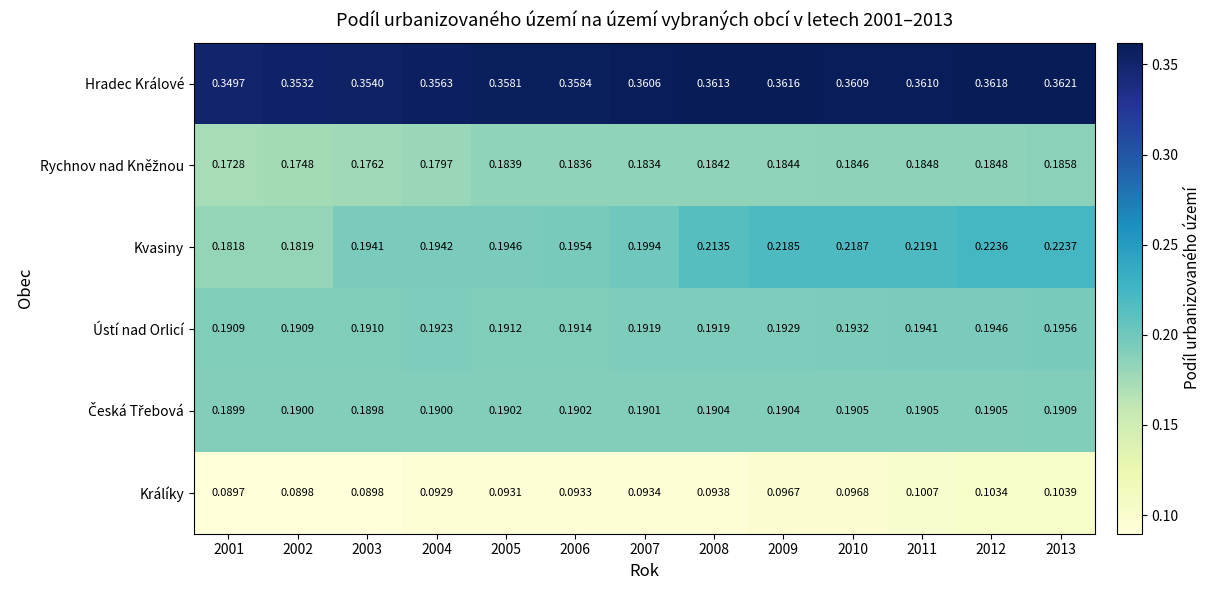

Is the value of Králíky at 2012 greater than the value of Kvasiny at 2006?

No